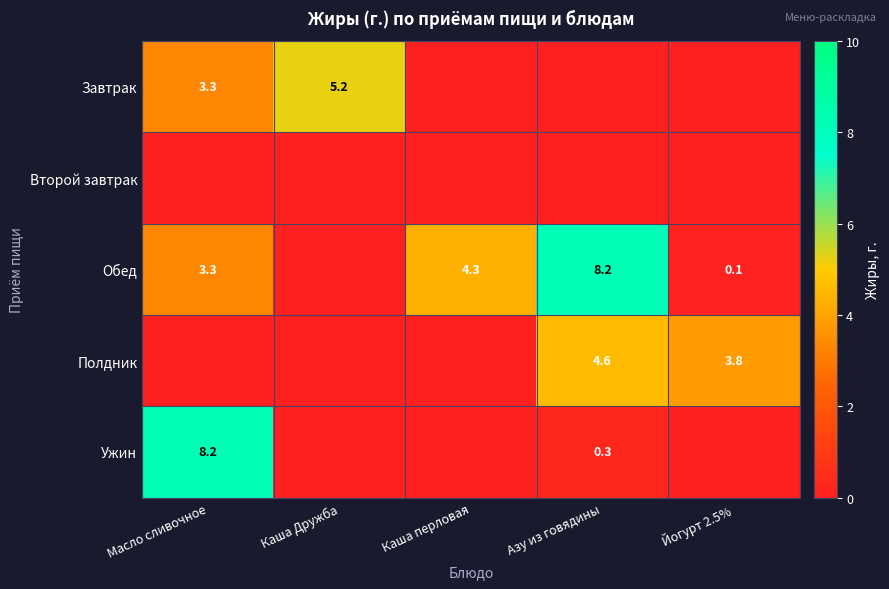

At which category does the chart reach its minimum across all series?

Каша перловая